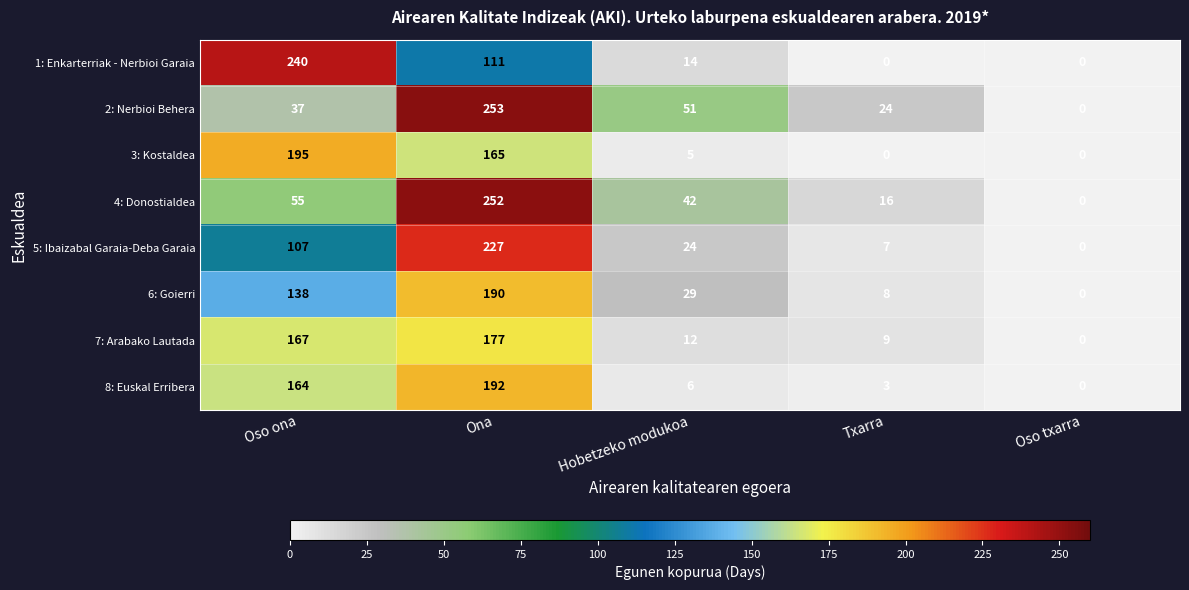

List the series in order of their peak value, highest first.

2: Nerbioi Behera, 4: Donostialdea, 1: Enkarterriak - Nerbioi Garaia, 5: Ibaizabal Garaia-Deba Garaia, 3: Kostaldea, 8: Euskal Erribera, 6: Goierri, 7: Arabako Lautada